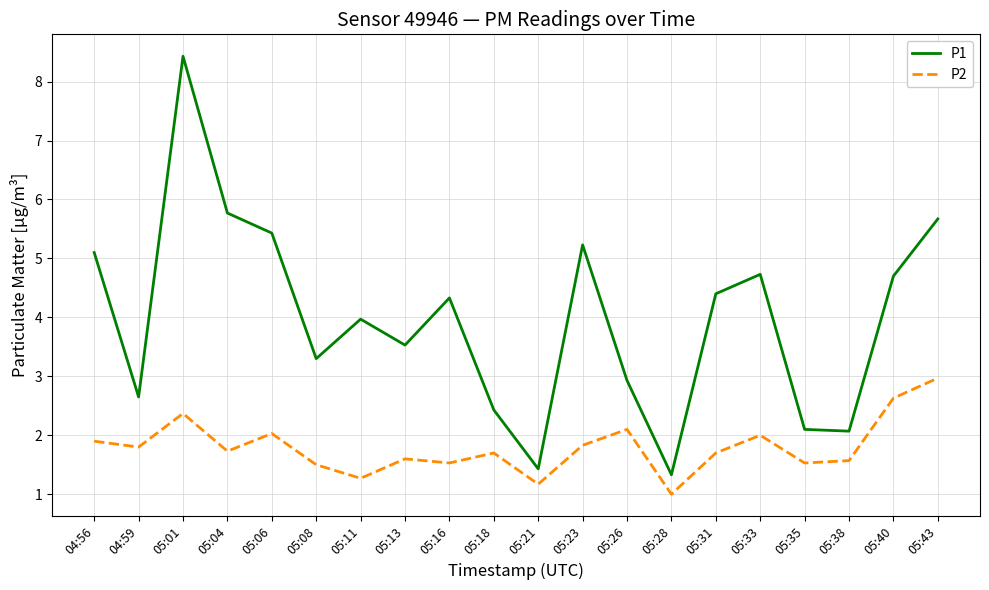

At 05:28, list the series in order from largest to smallest.

P1, P2